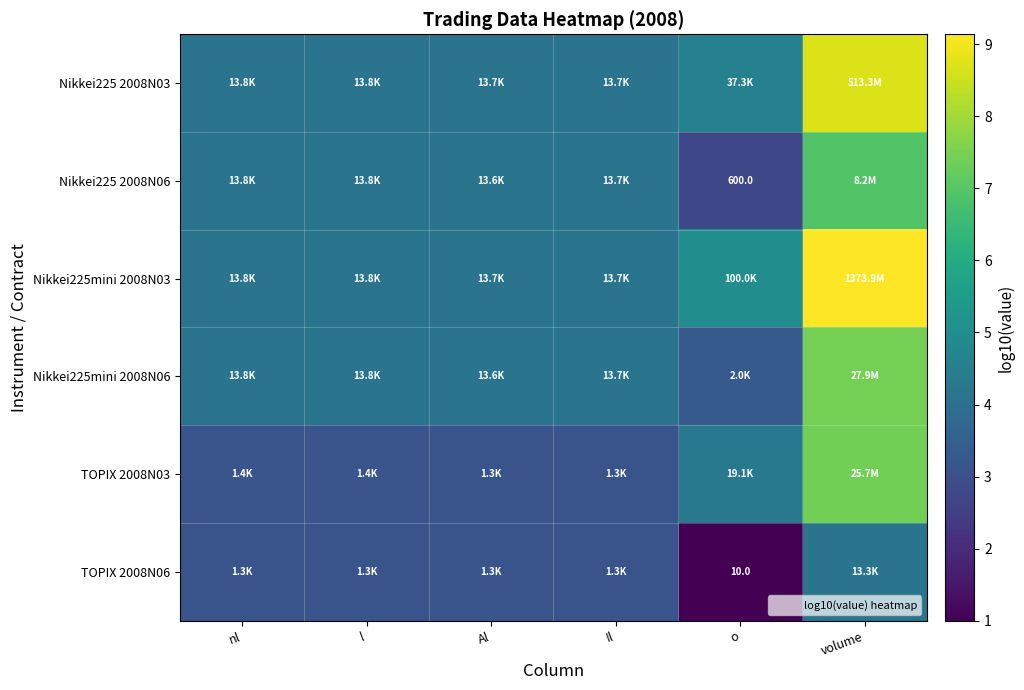

Which category has the lowest value across all series?

o